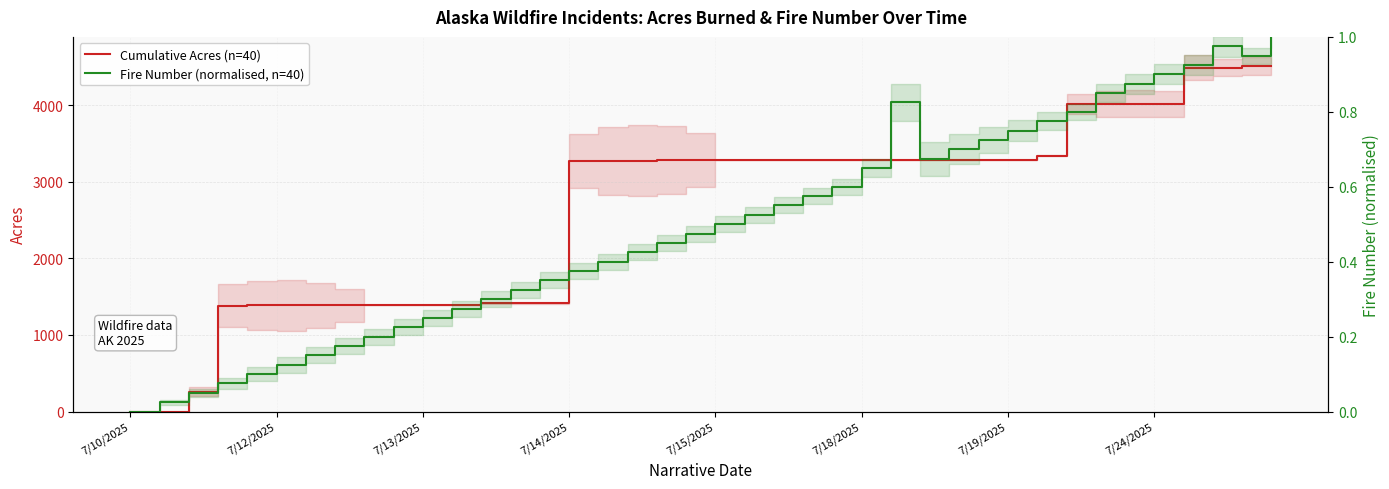

What is the spread (max minus min) of values at 7/15/2025?

1384.9